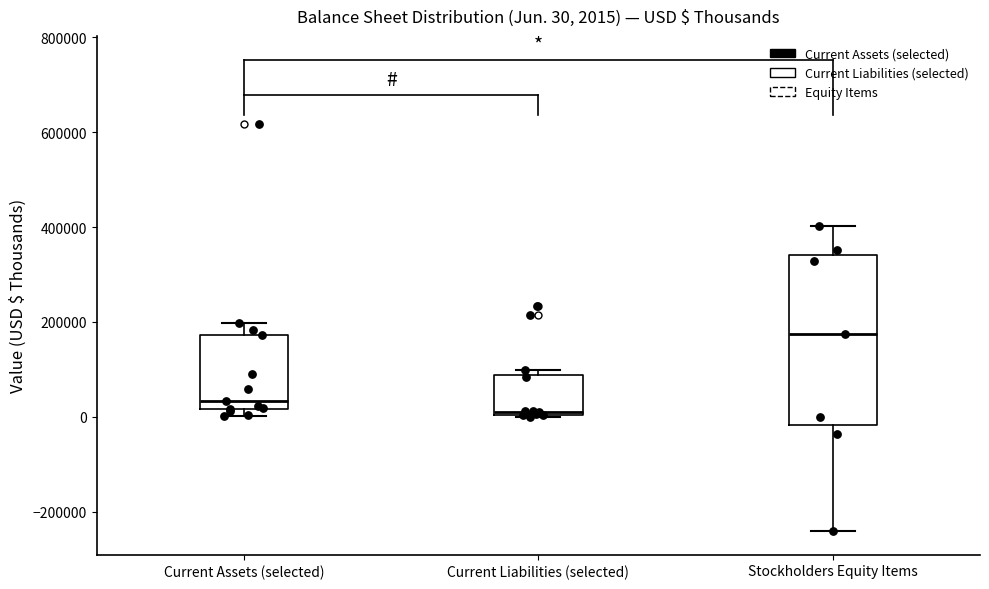

Which box has the lowest median line?

Current Liabilities (selected)